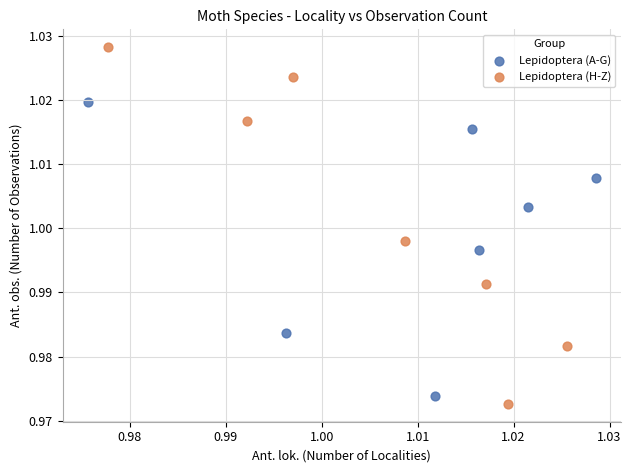

What are all the series names shown in the legend?

Lepidoptera (A-G), Lepidoptera (H-Z)